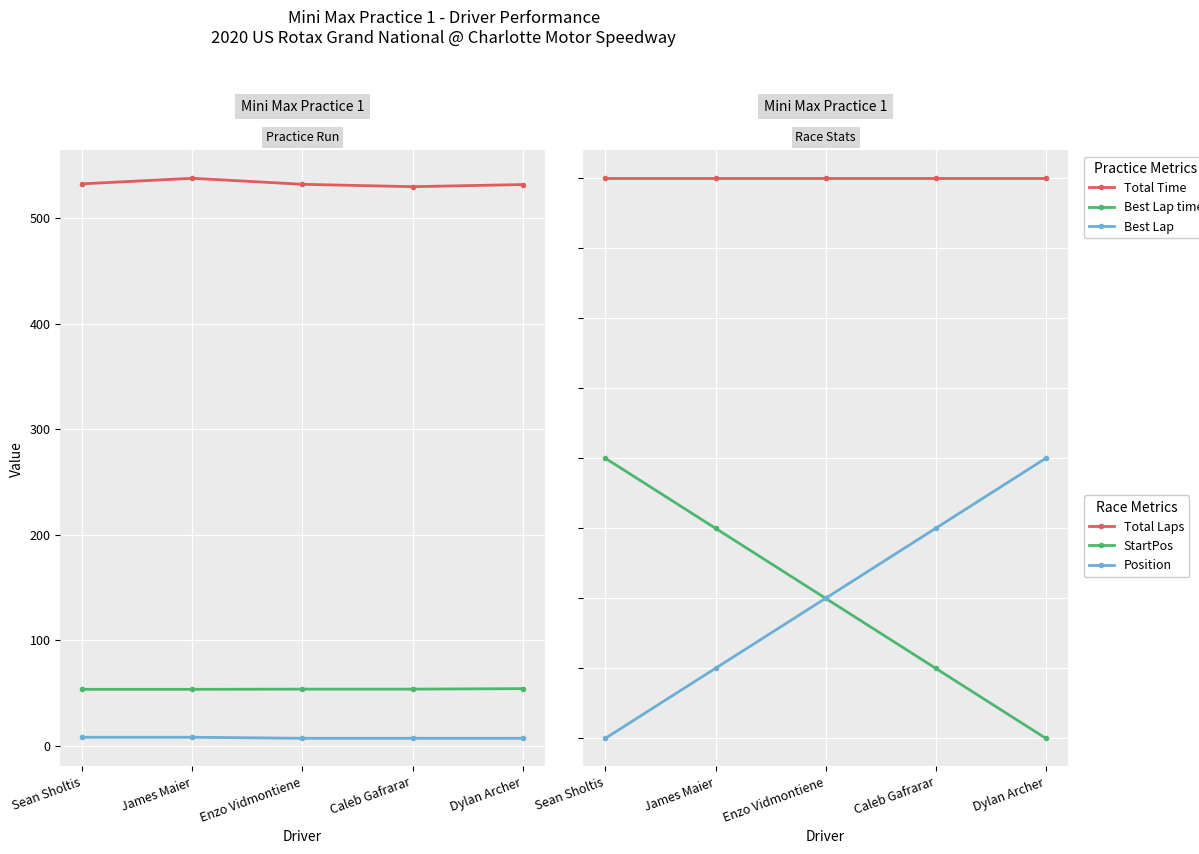

Which category has the highest value across all series?

James Maier